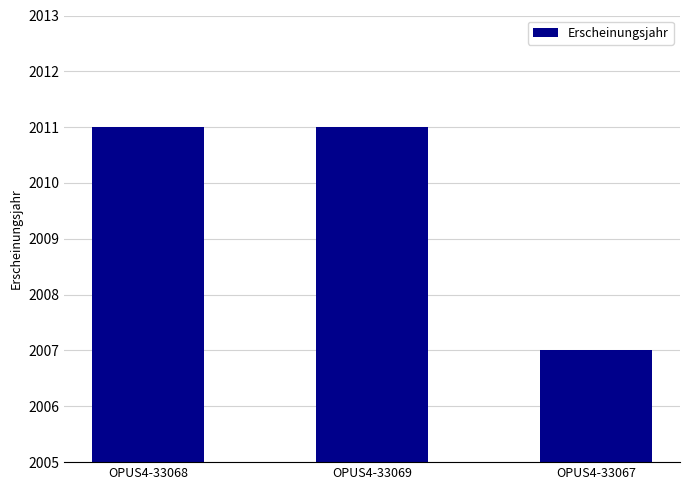

Which label corresponds to the smallest value in the chart?

OPUS4-33067